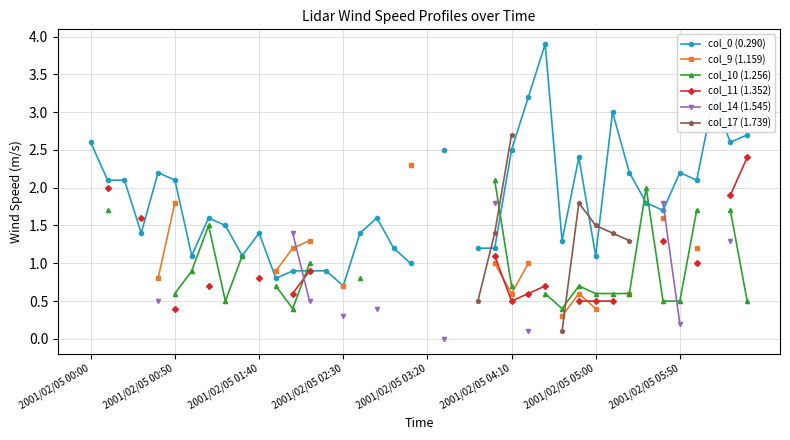

At how many categories does at least one series exceed 0?

38